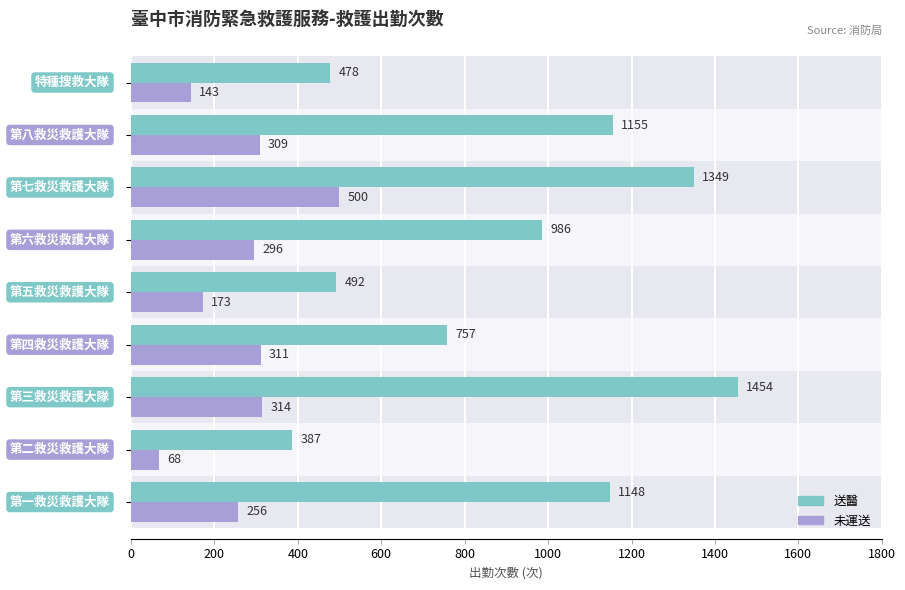

The 送醫 series shows 644 at 1600. True or false?

False